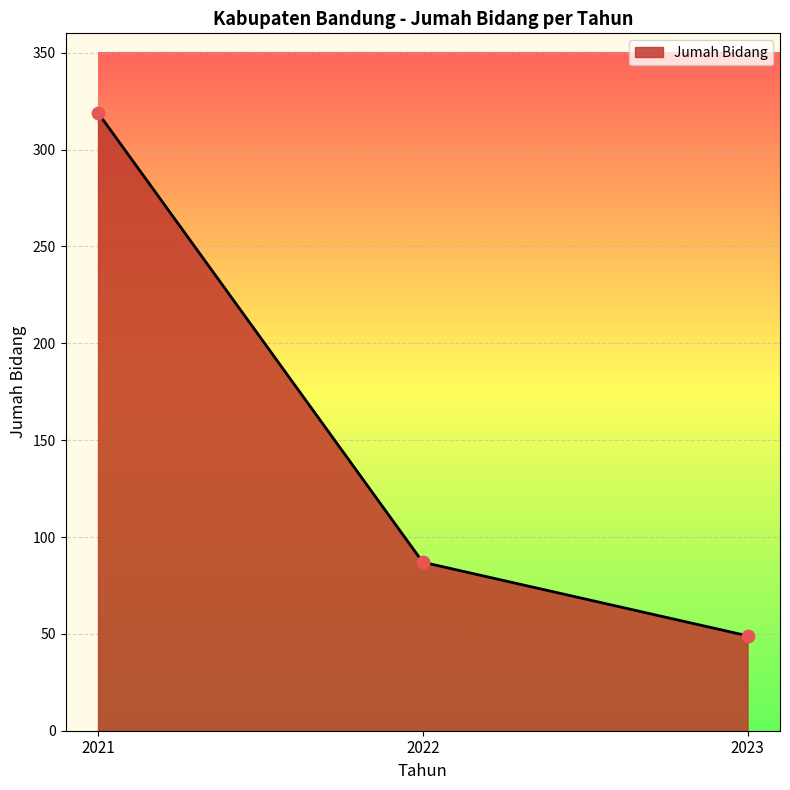

Approximately how many times larger is the value at 2022 compared to 2021?

0.3